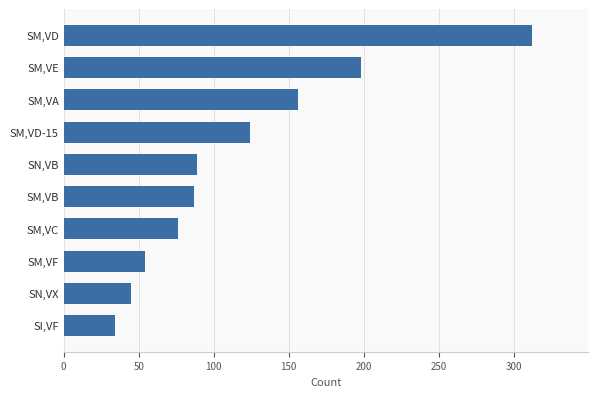

What is the change in value from SM,VA to SN,VB?

-67